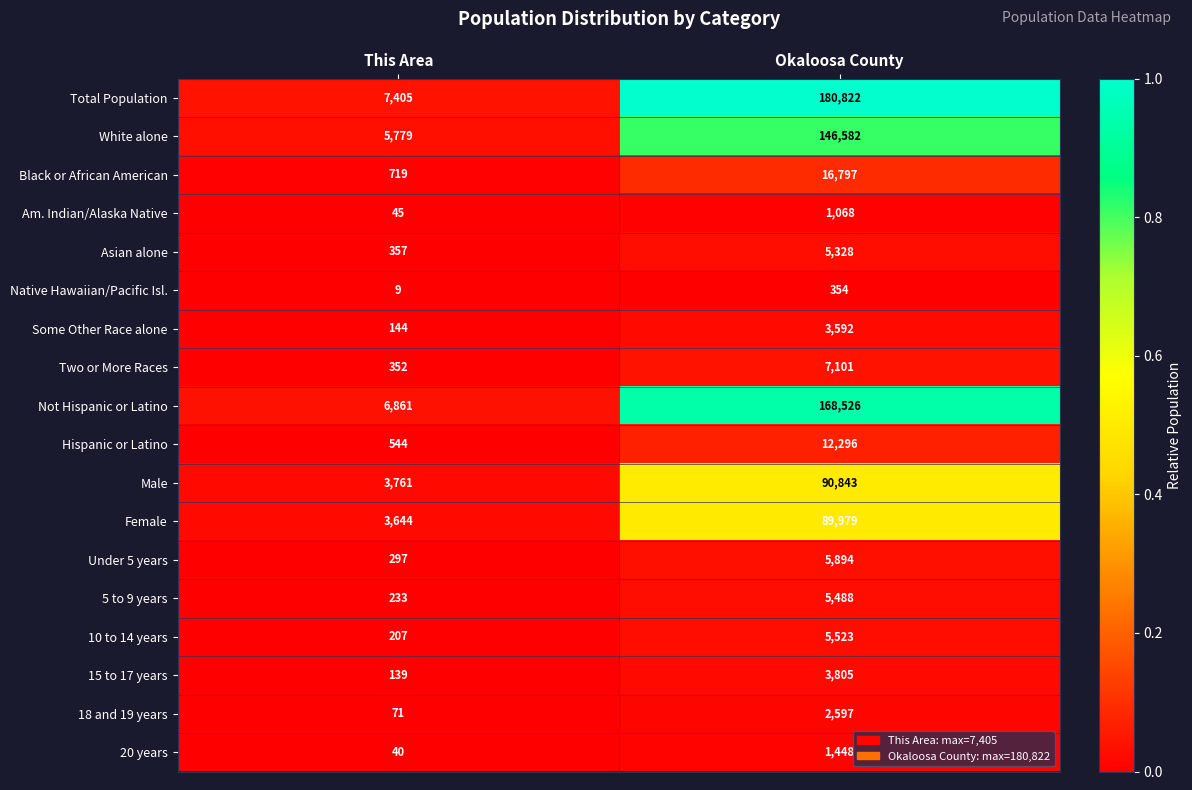

What is the difference between the highest and lowest values at Okaloosa County?

180468